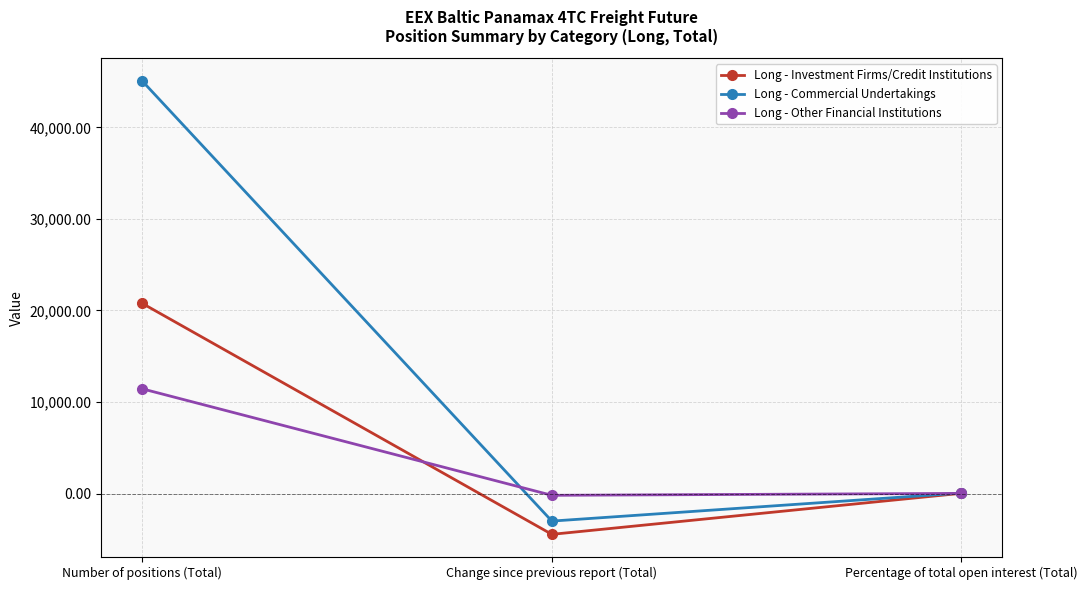

Between Change since previous report (Total) and Percentage of total open interest (Total), which series saw the biggest shift?

Long - Investment Firms/Credit Institutions